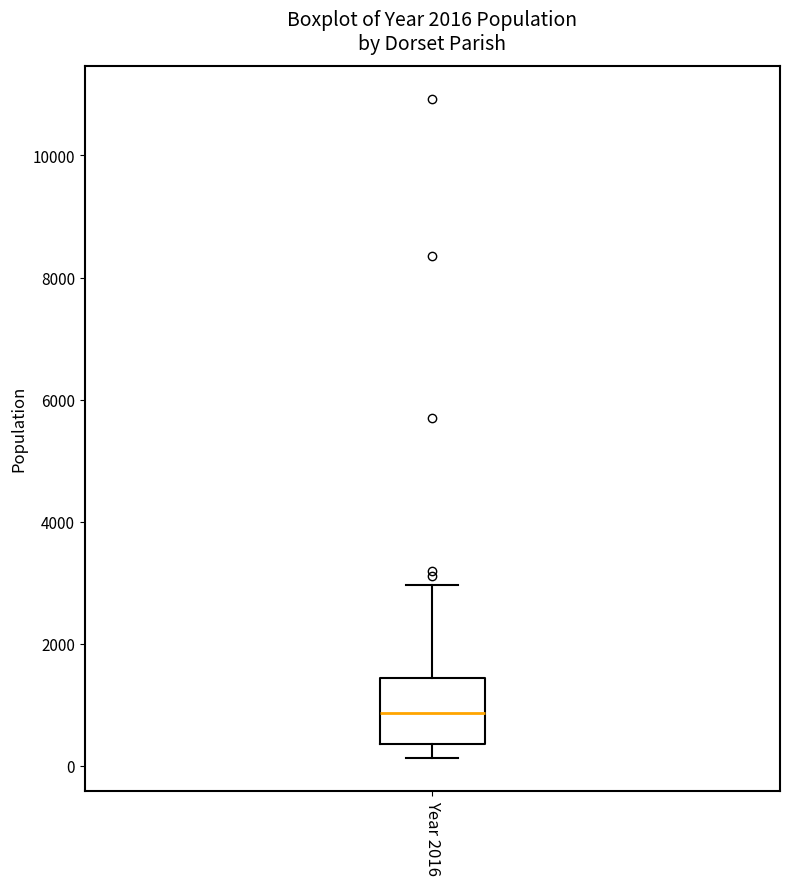

Where does the median line of the box for Year 2016 sit on the y-axis? The values are not printed on the chart, so give them approximately, as read against the axis.

800